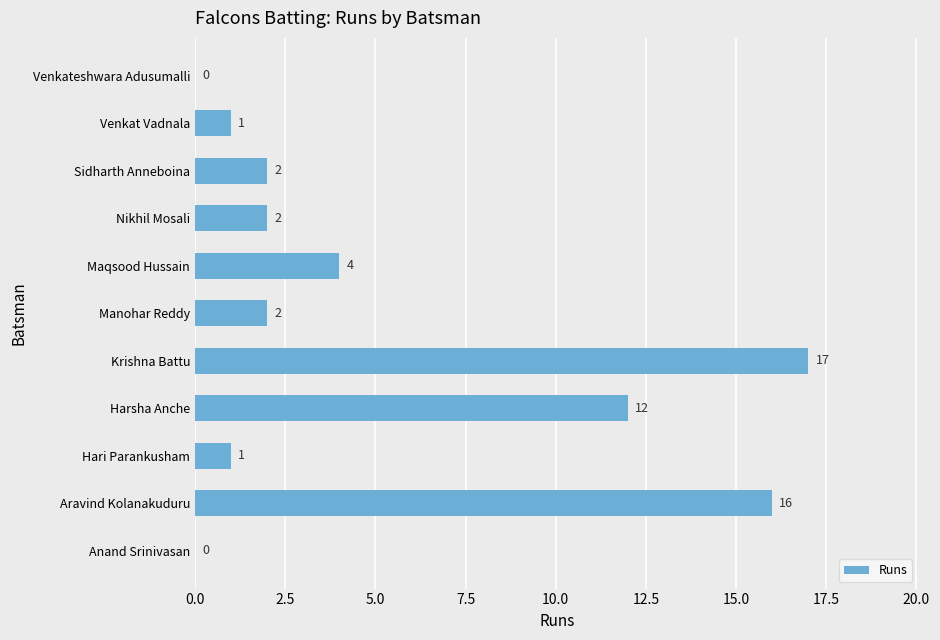

Reading bottom to top, list all the values displayed in this chart.

Anand Srinivasan=0	Aravind Kolanakuduru=16	Hari Parankusham=1	Harsha Anche=12	Krishna Battu=17	Manohar Reddy=2	Maqsood Hussain=4	Nikhil Mosali=2	Sidharth Anneboina=2	Venkat Vadnala=1	Venkateshwara Adusumalli=0